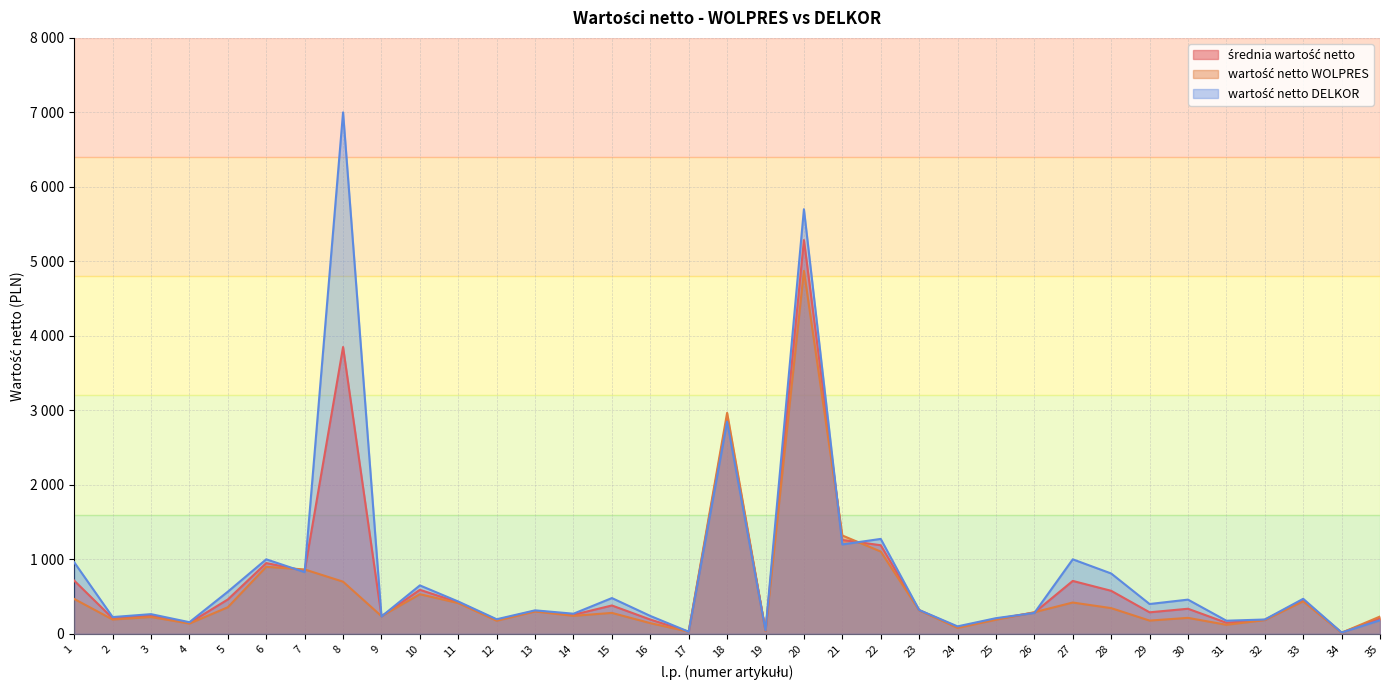

Rank the series at 21 from highest to lowest value.

wartość netto WOLPRES, średnia wartość netto, wartość netto DELKOR